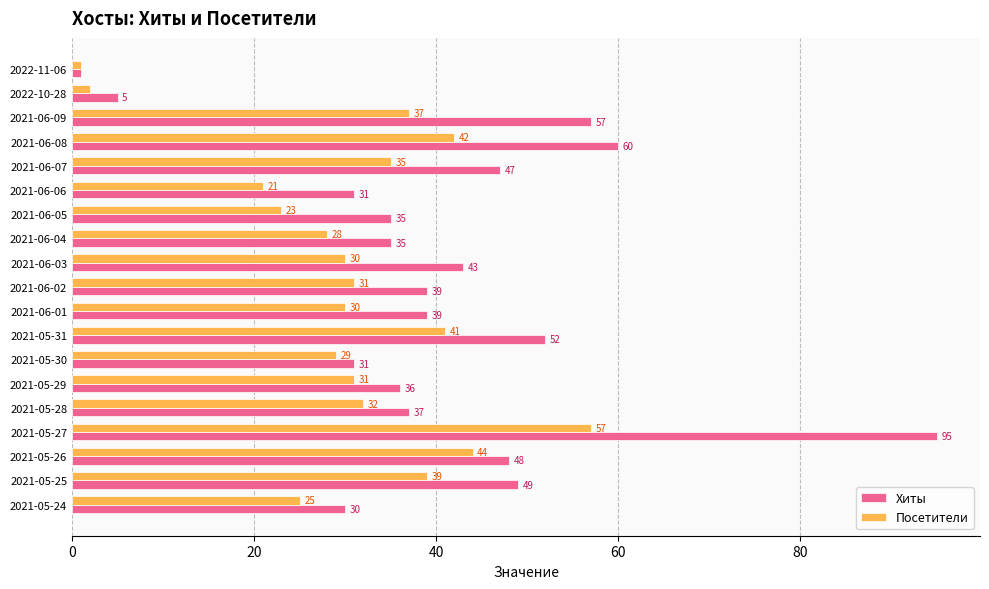

What is the total value across all series at 2021-05-24?

55